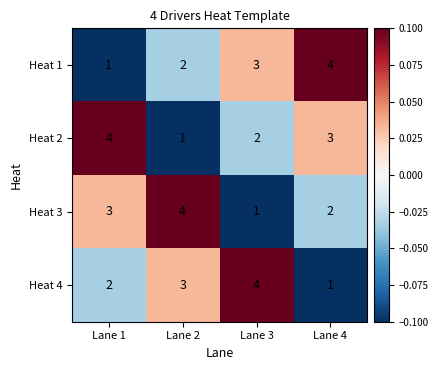

How many distinct data groups are displayed?

4